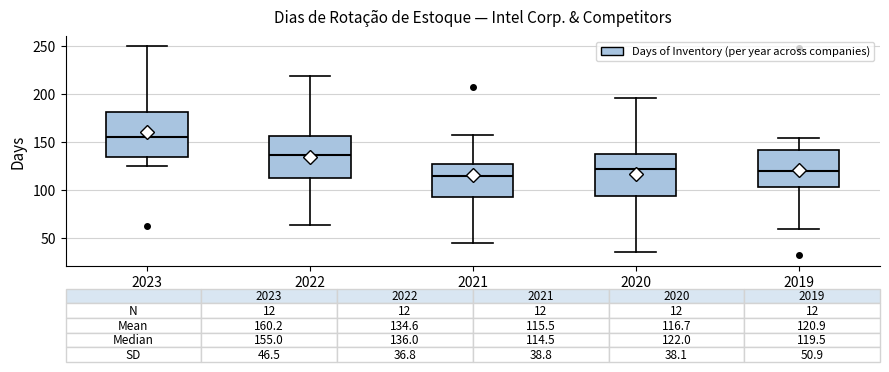

Which box has the highest median line?

2023